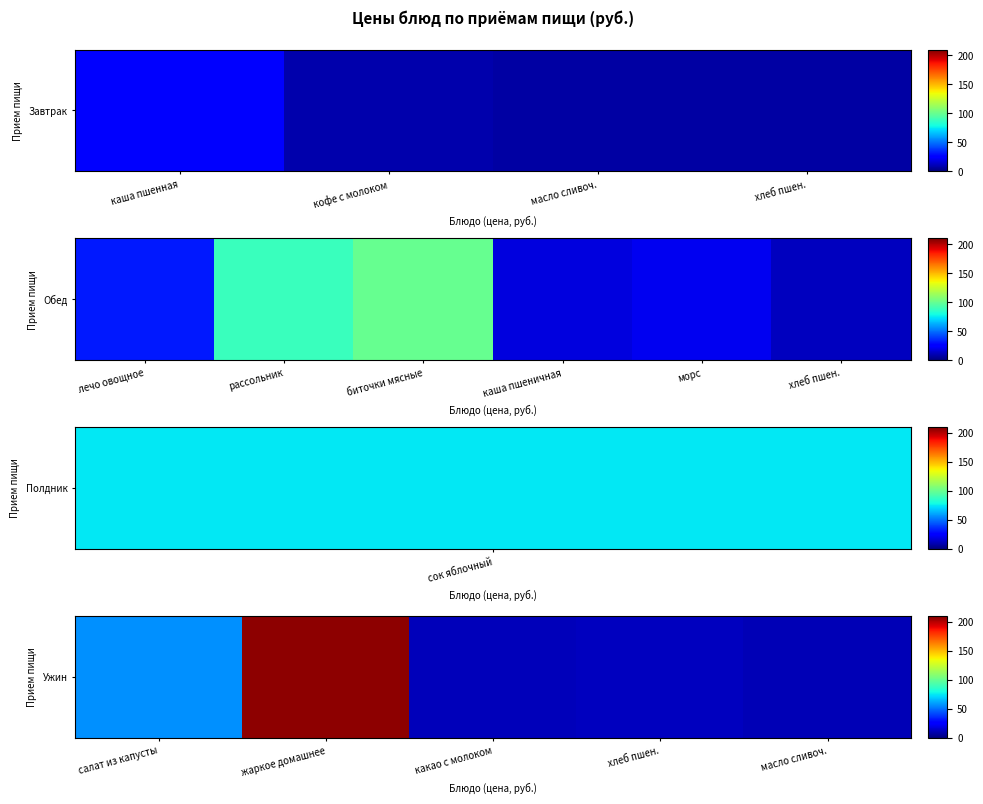

What is the smallest value displayed?

10.0